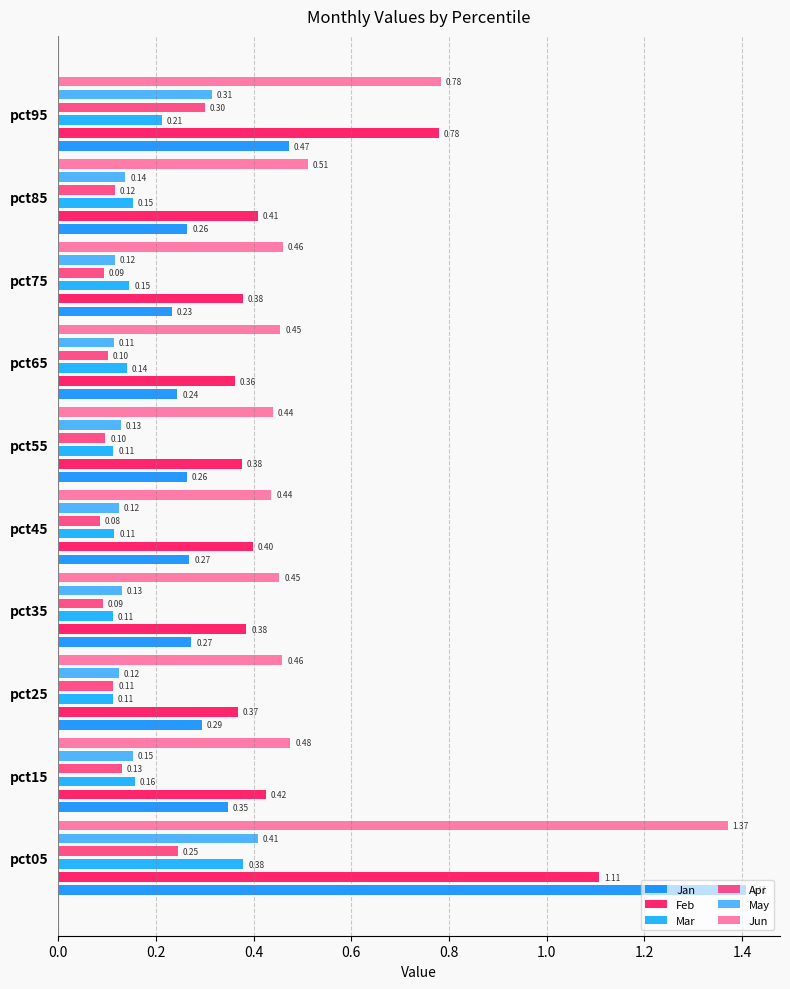

What are all the series names shown in the legend?

Jan, Feb, Mar, Apr, May, Jun